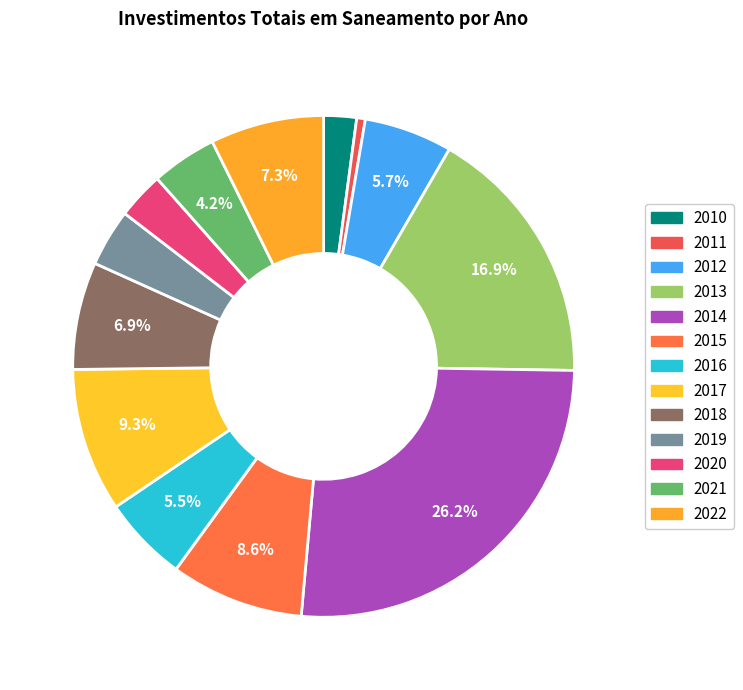

To the nearest percent, what is the average slice percentage?

8%